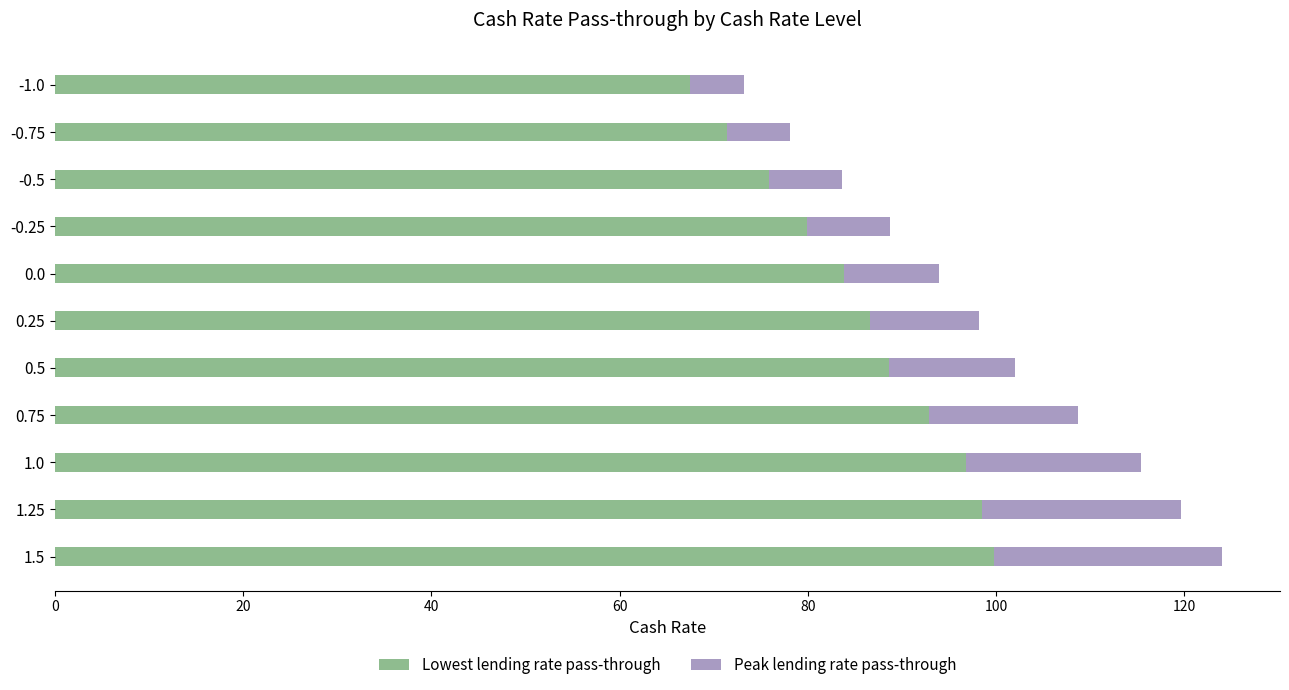

What is the difference between the maximum and second lowest values in the Lowest lending rate pass-through series?

28.4